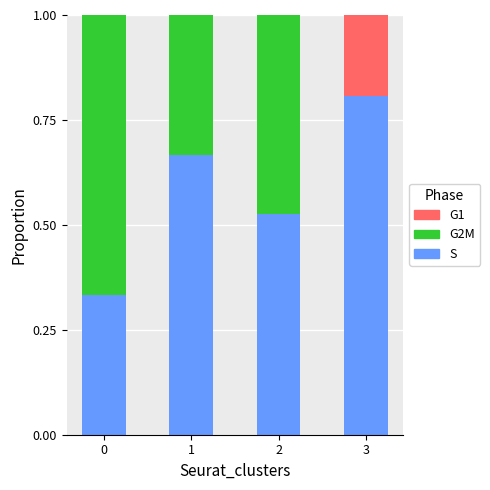

What value does the S series have at 3?

0.8